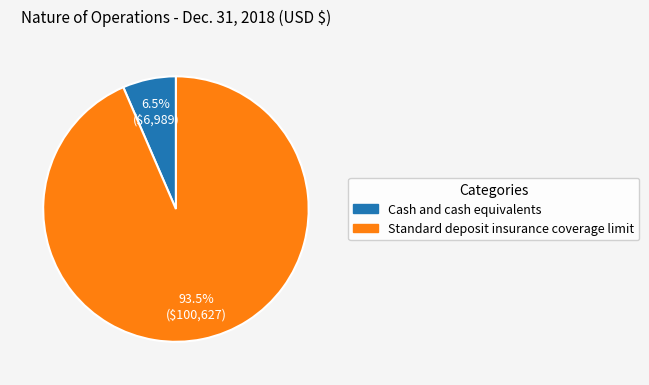

Rank the categories by value from highest to lowest.

Standard deposit insurance coverage limit, Cash and cash equivalents